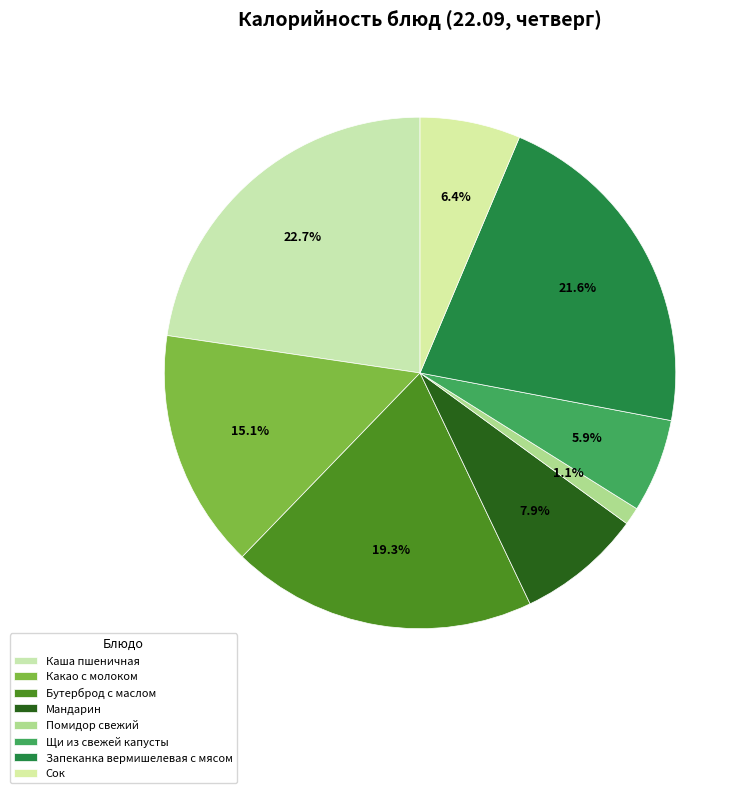

How many slices are in this pie chart?

8